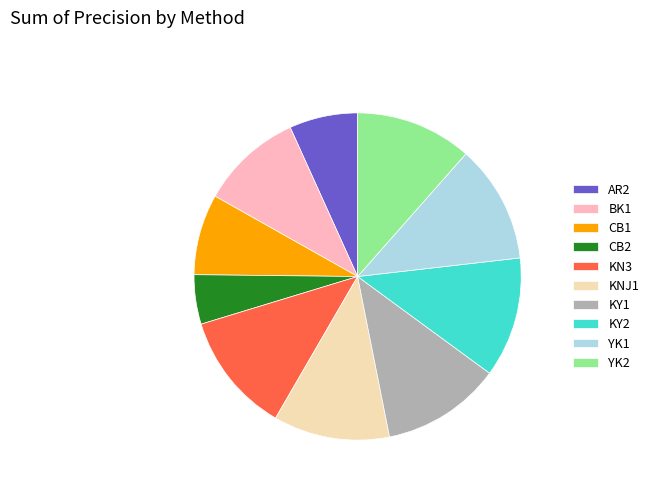

Do KNJ1 and KN3 together represent more than half of the pie?

No